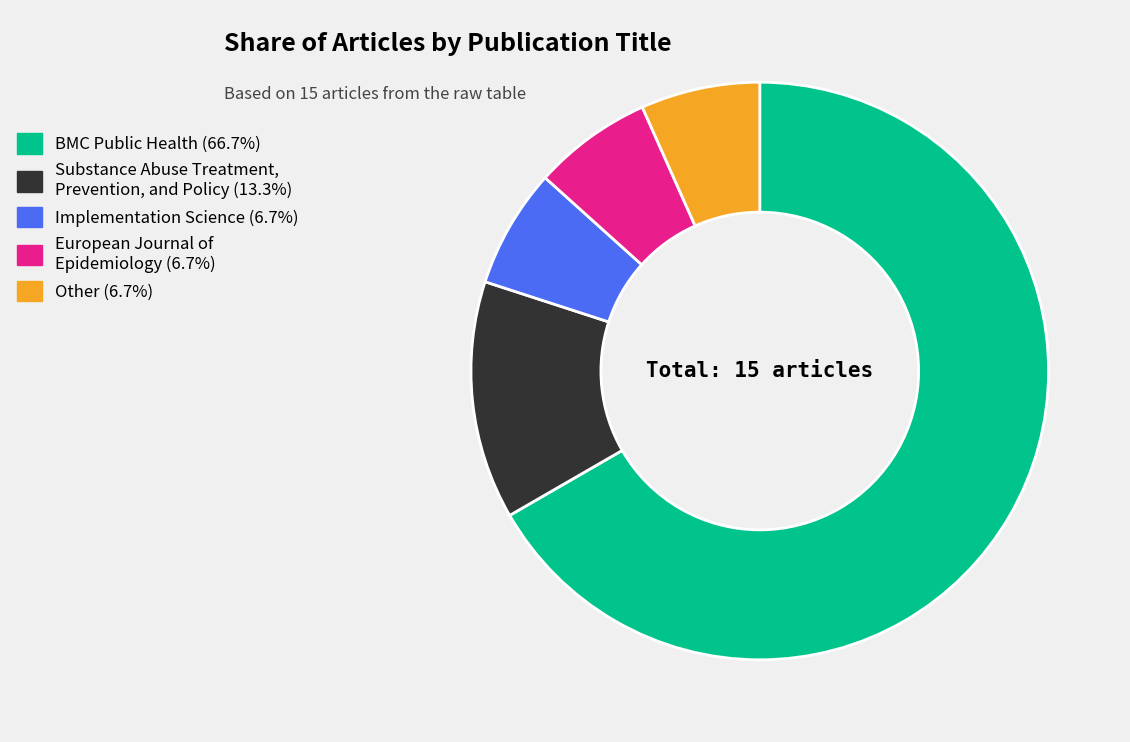

Count the number of slices in the pie.

5